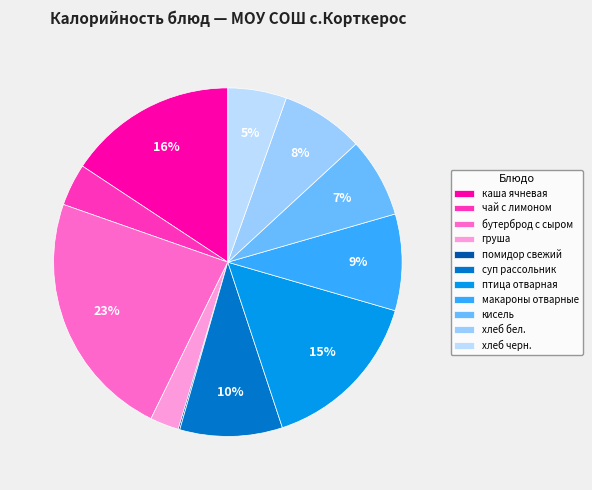

What is the ratio of the value at хлеб черн. to the value at суп рассольник?

0.6